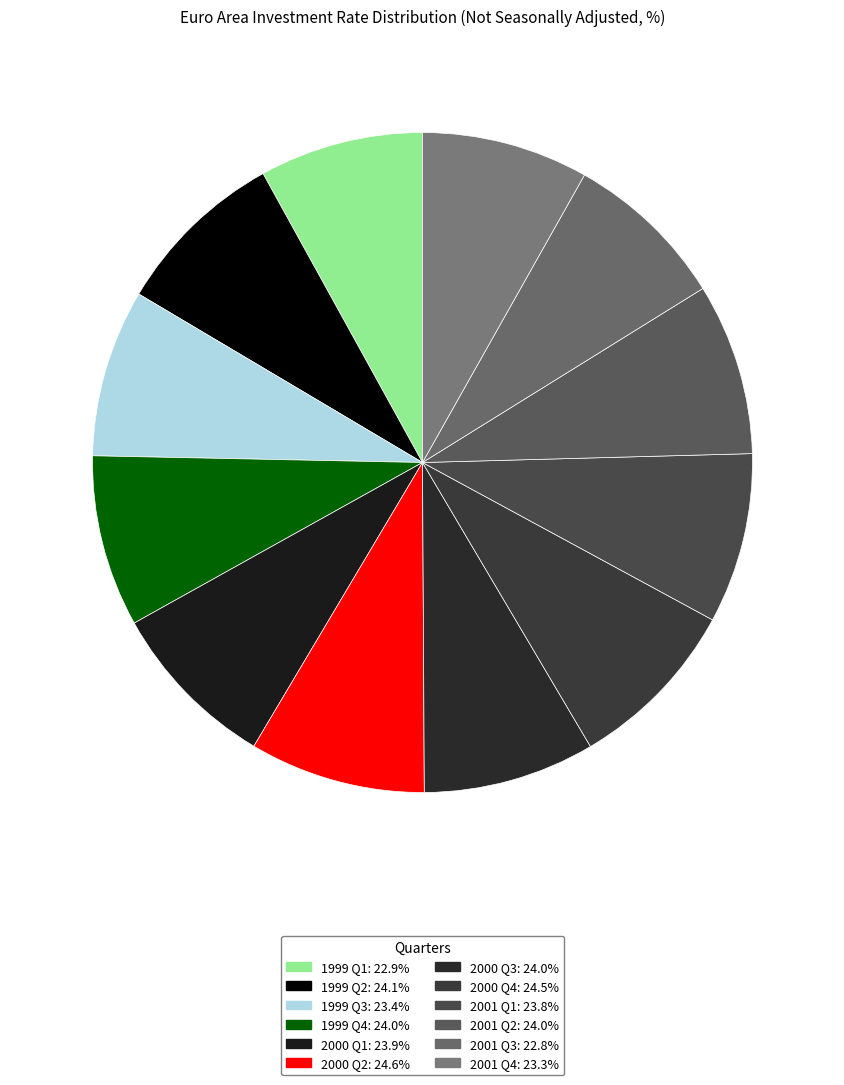

How many segments does this pie chart have?

12